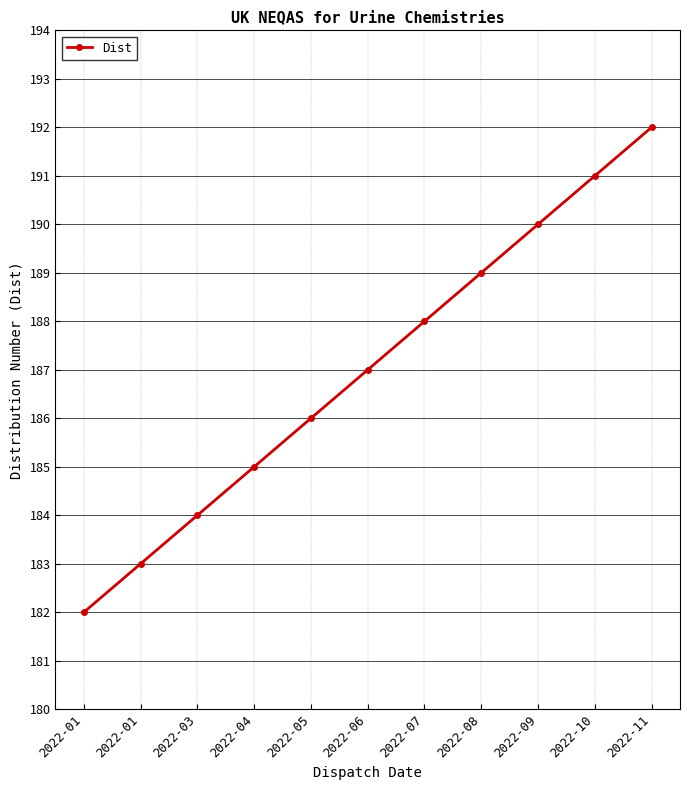

Does the chart have visible grid lines?

Yes